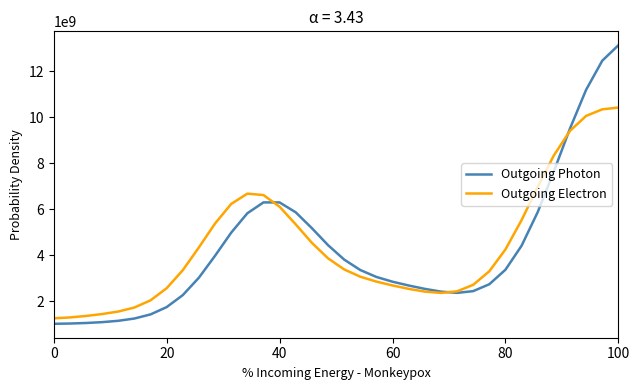

Rank the series by their maximum value, from highest to lowest.

Outgoing Photon, Outgoing Electron